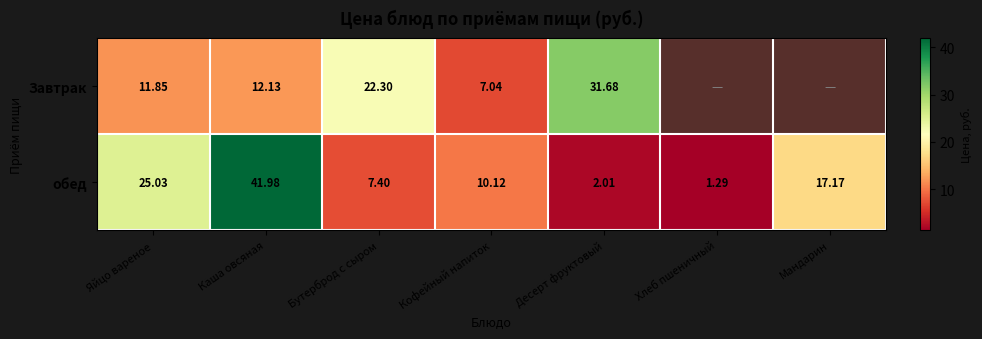

Is the value of обед at Кофейный напиток greater than the value of Завтрак at Яйцо вареное?

No